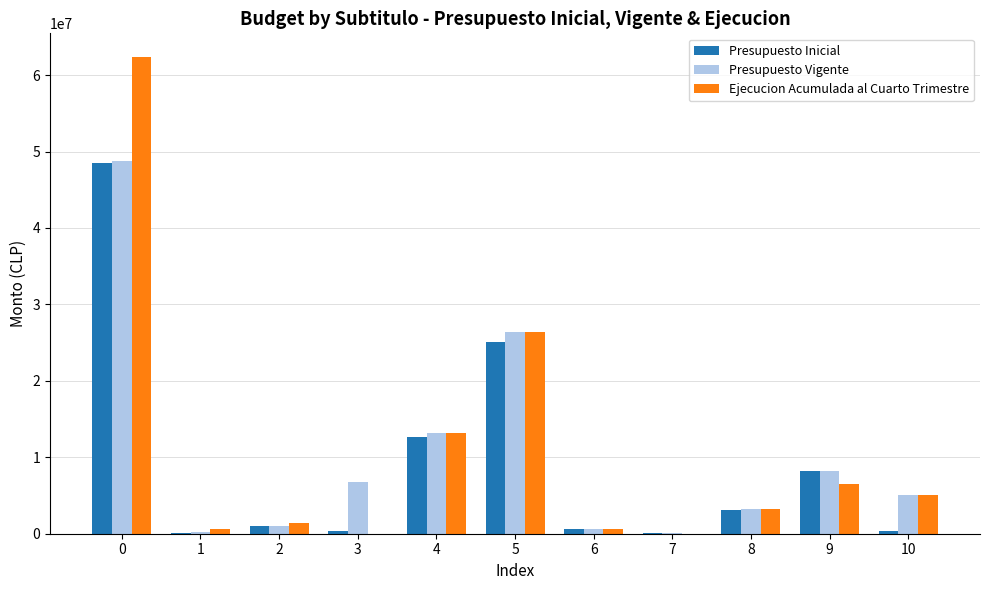

The Presupuesto Vigente series shows 3199057 at 8. True or false?

True